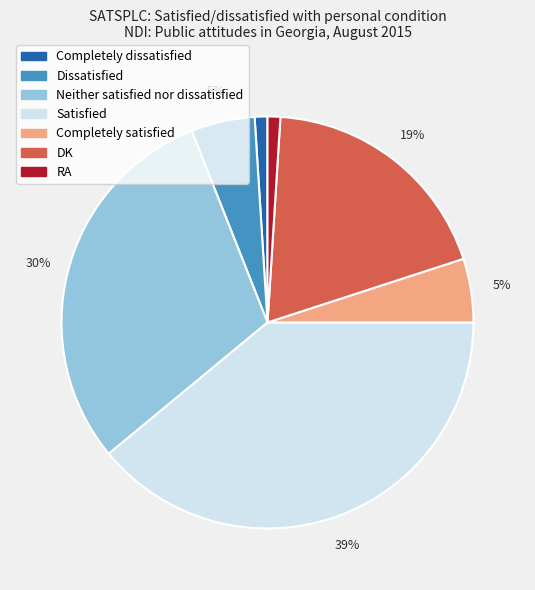

Is the sum of Completely satisfied and Completely dissatisfied greater than half?

No